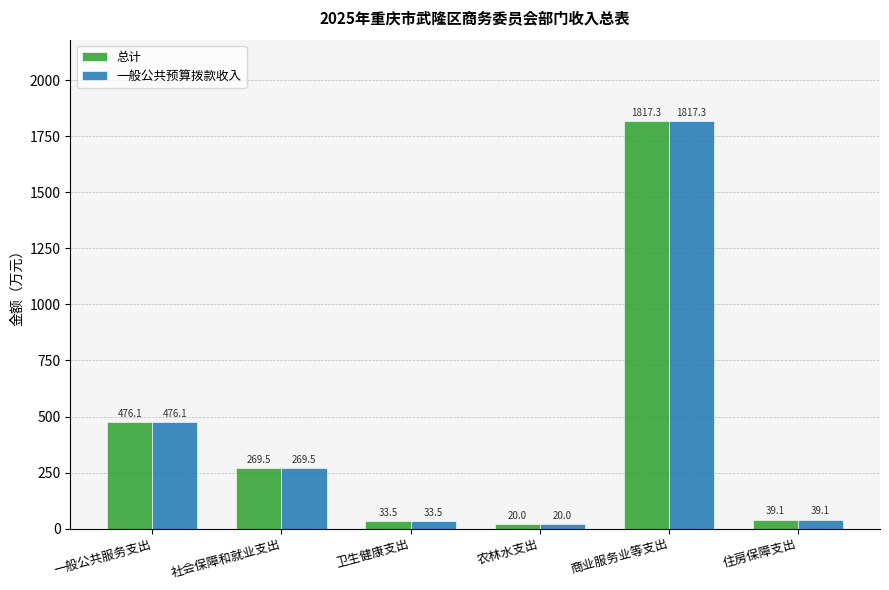

At which category is the sum across all series the highest?

商业服务业等支出